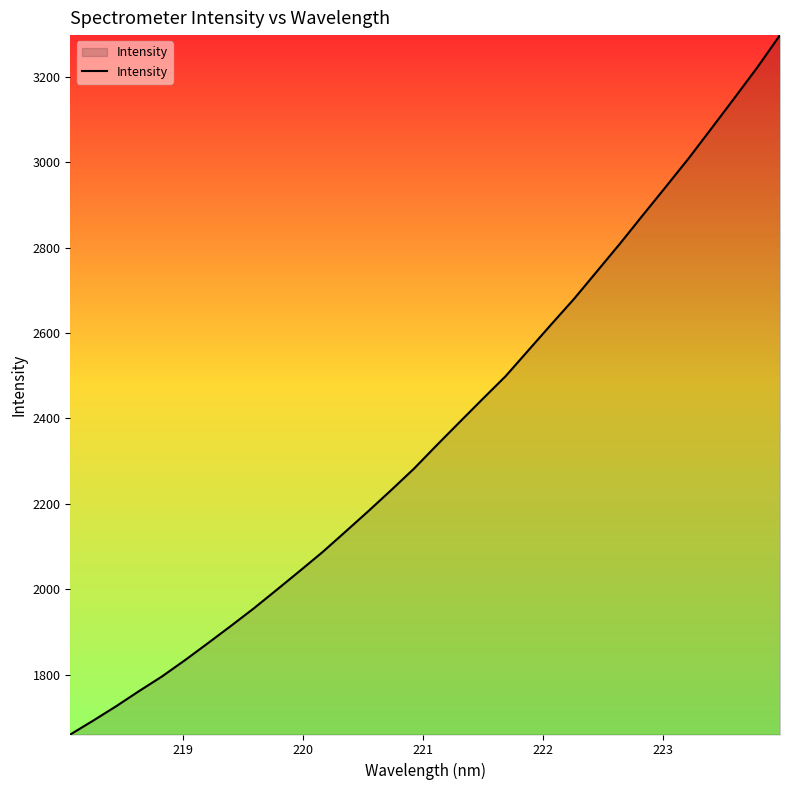

What is the difference between the maximum and minimum values?

1638.0